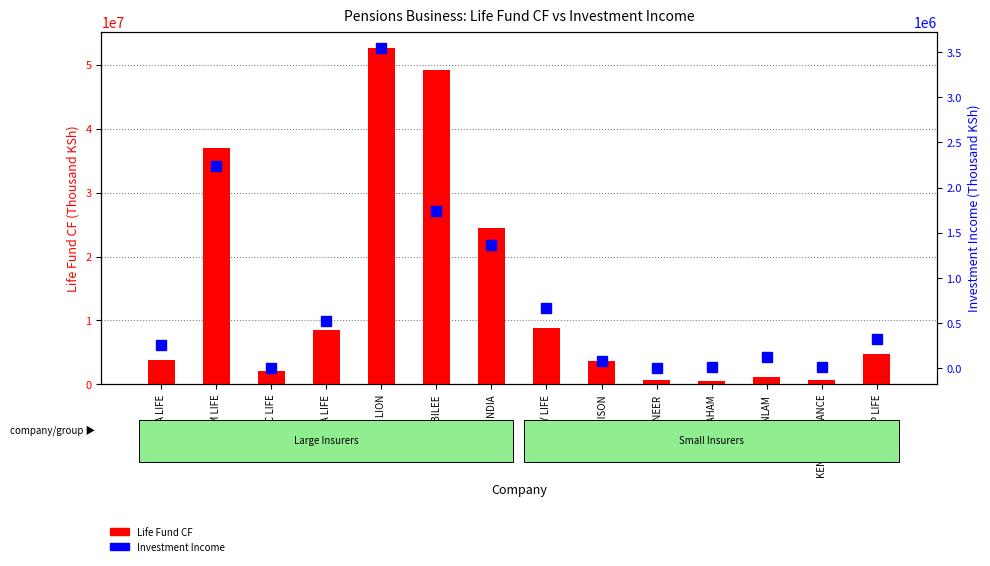

What is the maximum value shown in the chart?

52564218